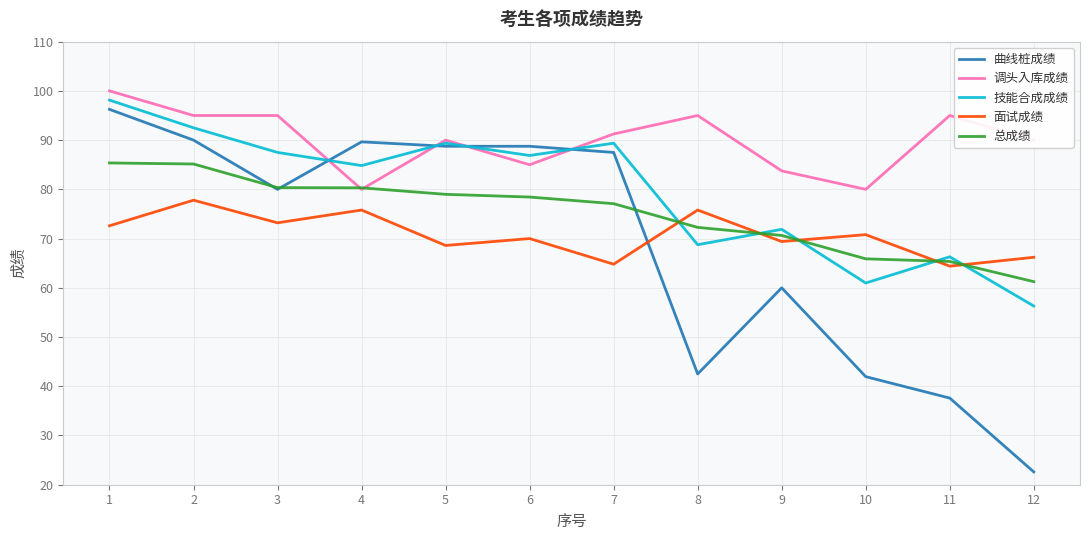

Which series ends up on top after the final intersection of 总成绩 and 技能合成成绩?

总成绩